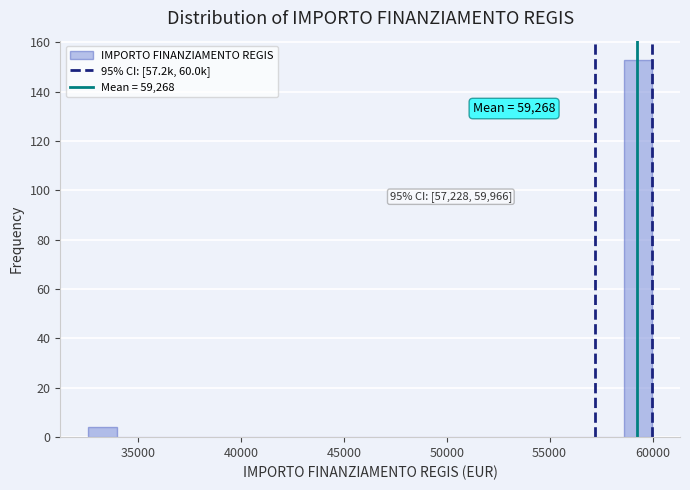

Read against the x-axis, roughly where is the centre of the tallest bar?

59500